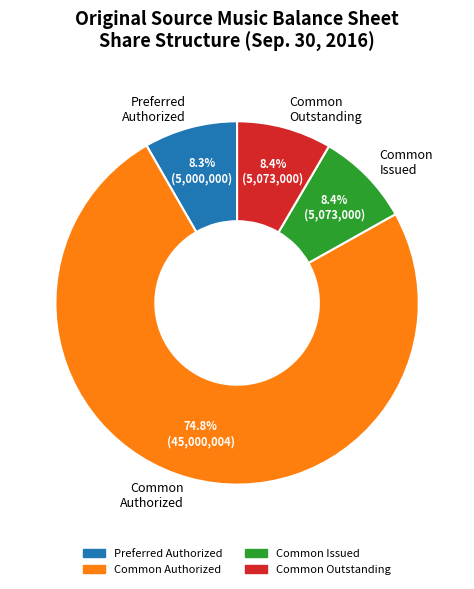

Combined, do Common Issued and Common Outstanding account for over 50%?

No